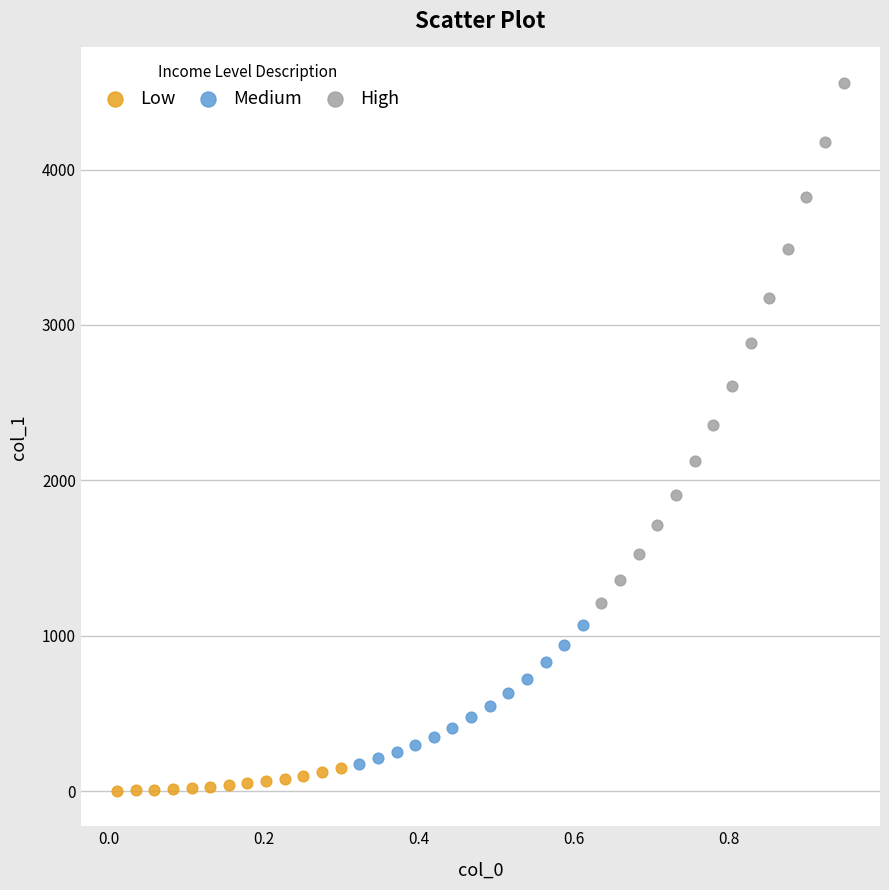

Which series contains the highest Y value?

High